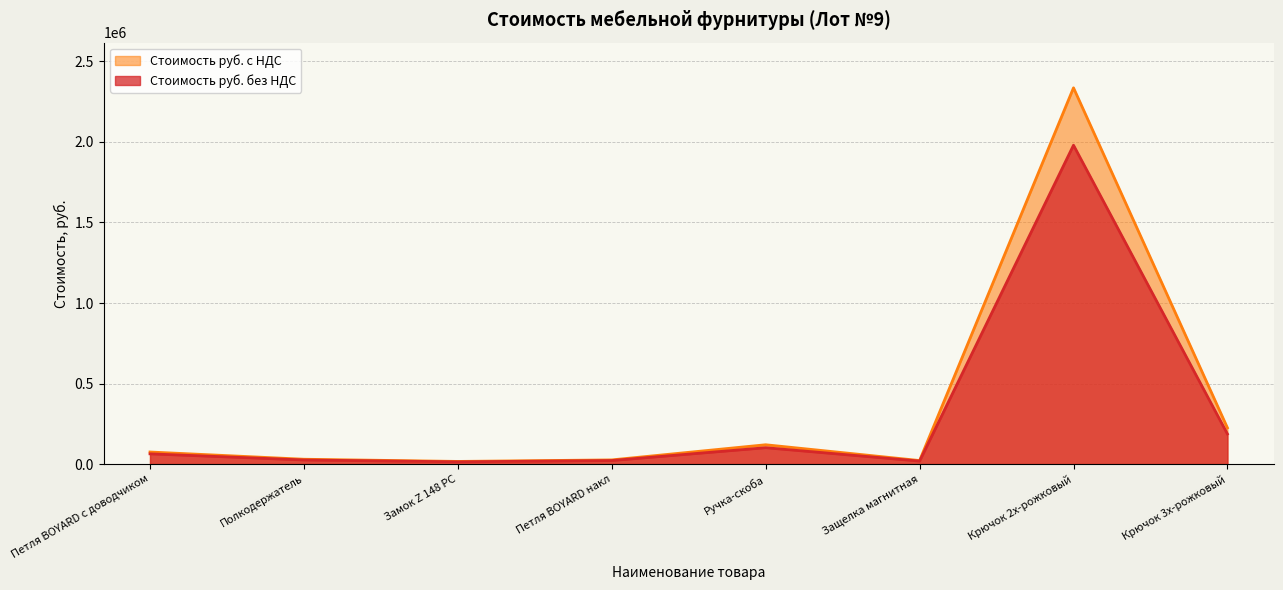

At which label does Стоимость руб. без НДС first exceed 63560?

Ручка-скоба